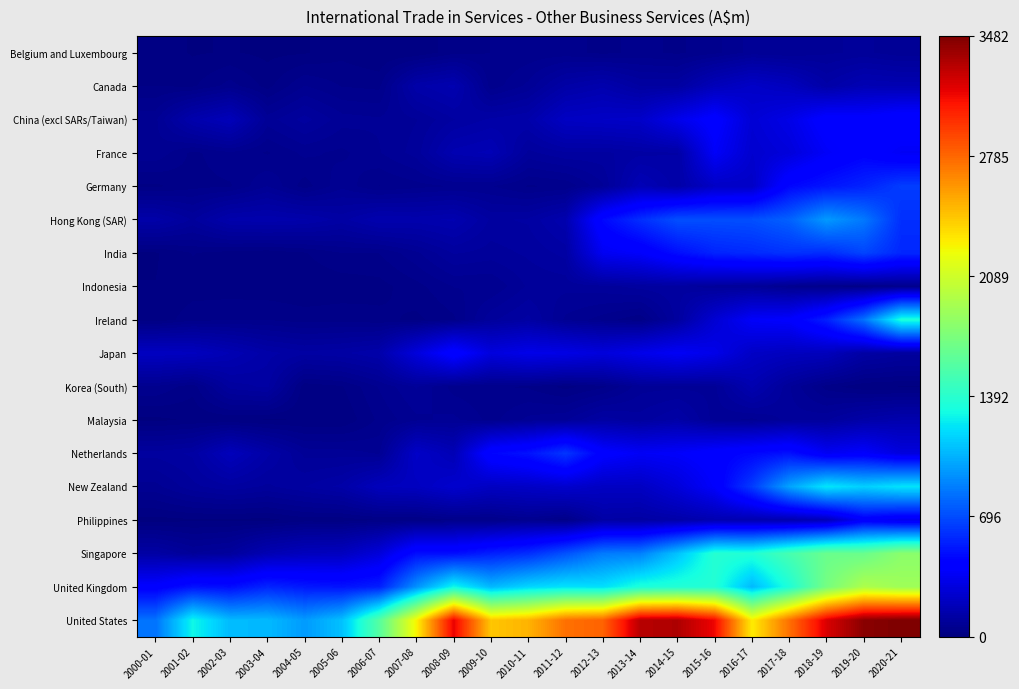

What is the minimum value shown in the chart?

8